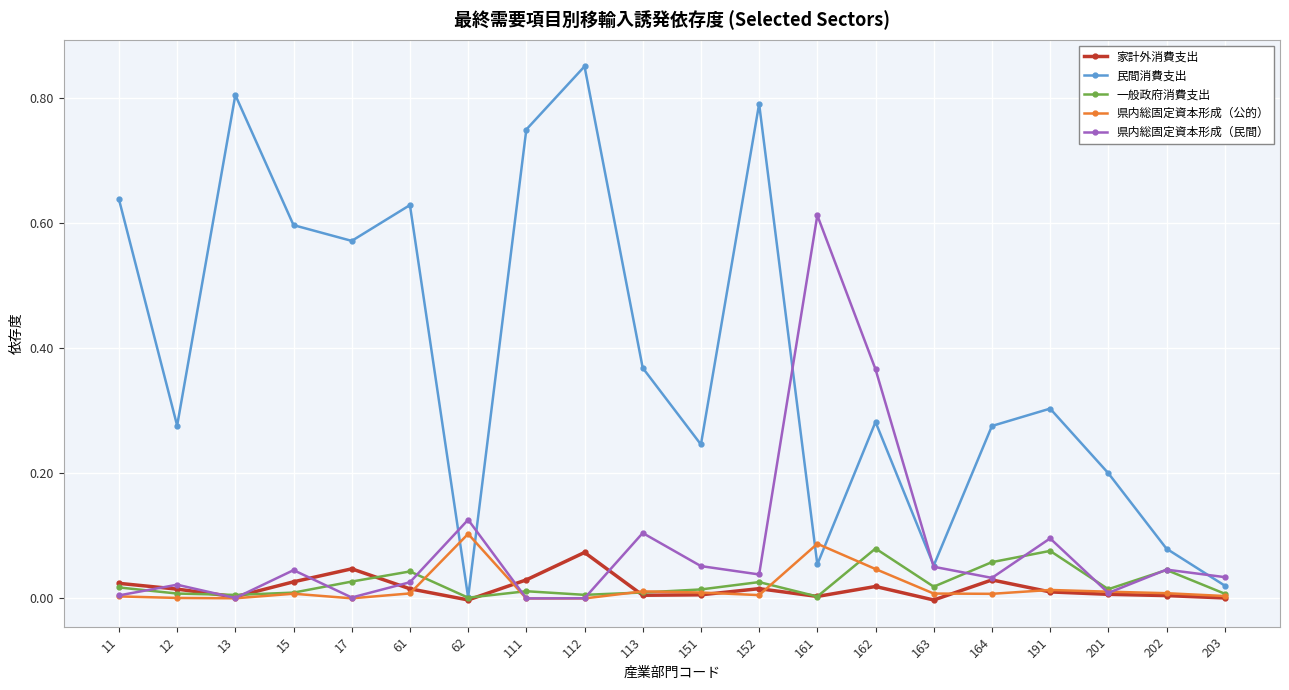

Does the chart have visible grid lines?

Yes